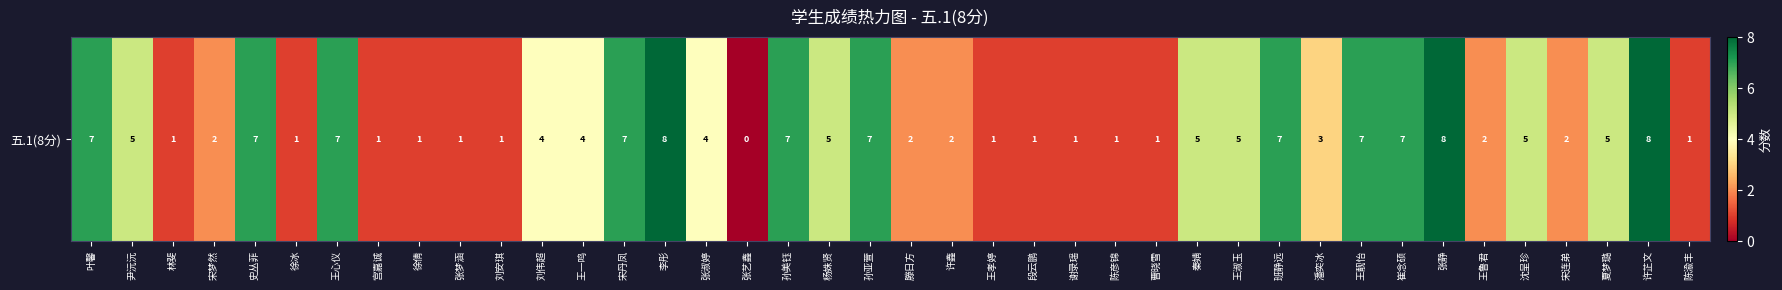

What is the ratio of the value at 叶馨 to the value at 刘安琪?

7.0